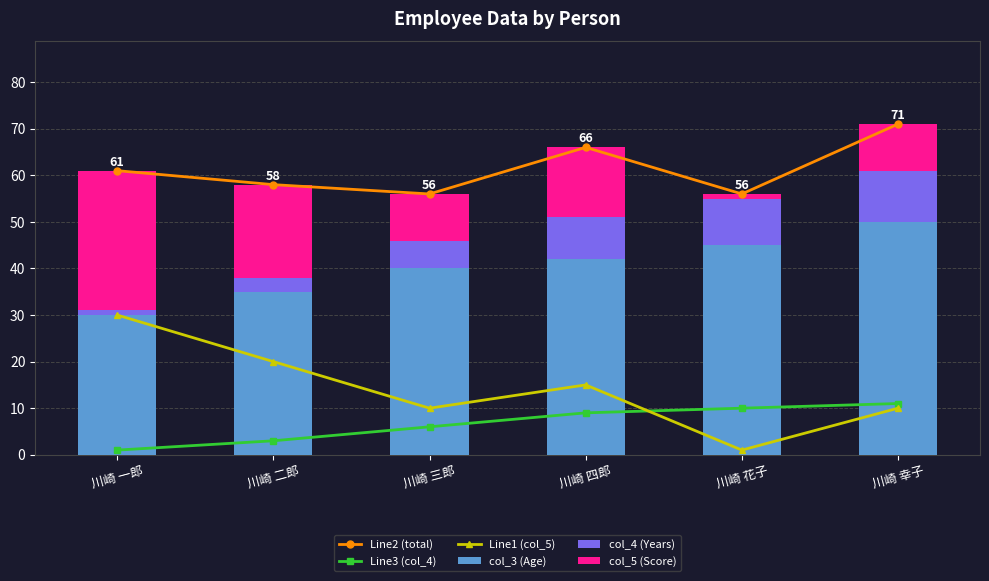

Where is col_4 (Years) nearest to the value 6?

川崎 三郎